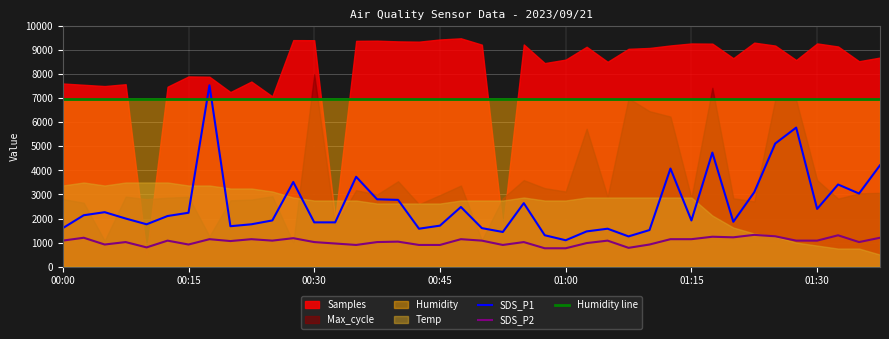

Is it true that Humidity line equals 10821.8 at 00:00?

False